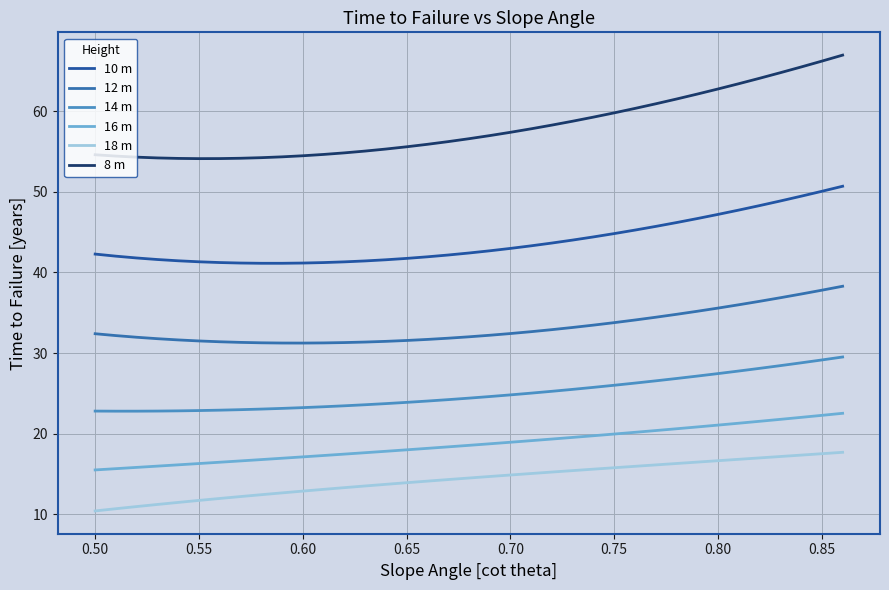

Reading left to right, extract all data points from this chart.

10 m: 42.3	42.0	41.8	41.6	41.4	41.3	41.2	41.2	41.1	41.1	41.2	41.2	41.3	41.4	41.6	41.7	41.9	42.2	42.4	42.7	43.0	43.3	43.6	44.0	44.4	44.8	45.2	45.7	46.2	46.7	47.2	47.7	48.3	48.9	49.4	50.1	50.7
12 m: 32.4	32.2	32.0	31.8	31.6	31.5	31.4	31.3	31.3	31.2	31.2	31.3	31.3	31.4	31.5	31.6	31.7	31.8	32.0	32.2	32.4	32.7	32.9	33.2	33.5	33.8	34.1	34.4	34.8	35.2	35.6	36.0	36.4	36.9	37.3	37.8	38.3
14 m: 22.8	22.8	22.8	22.8	22.8	22.9	22.9	23.0	23.1	23.1	23.2	23.3	23.5	23.6	23.7	23.9	24.1	24.2	24.4	24.6	24.8	25.0	25.3	25.5	25.7	26.0	26.3	26.6	26.8	27.1	27.5	27.8	28.1	28.4	28.8	29.1	29.5
16 m: 15.5	15.7	15.8	16.0	16.1	16.3	16.5	16.6	16.8	17.0	17.1	17.3	17.5	17.6	17.8	18.0	18.2	18.4	18.6	18.8	18.9	19.1	19.3	19.5	19.8	20.0	20.2	20.4	20.6	20.8	21.1	21.3	21.5	21.8	22.0	22.3	22.5
18 m: 10.4	10.7	11.0	11.2	11.5	11.7	12.0	12.2	12.4	12.7	12.9	13.1	13.3	13.5	13.7	13.9	14.1	14.3	14.5	14.7	14.9	15.1	15.2	15.4	15.6	15.8	16.0	16.1	16.3	16.5	16.7	16.8	17.0	17.2	17.3	17.5	17.7
8 m: 54.6	54.4	54.3	54.2	54.1	54.1	54.1	54.2	54.2	54.3	54.5	54.6	54.8	55.0	55.3	55.6	55.9	56.2	56.6	57.0	57.4	57.8	58.3	58.7	59.3	59.8	60.3	60.9	61.5	62.1	62.7	63.4	64.1	64.8	65.5	66.2	66.9